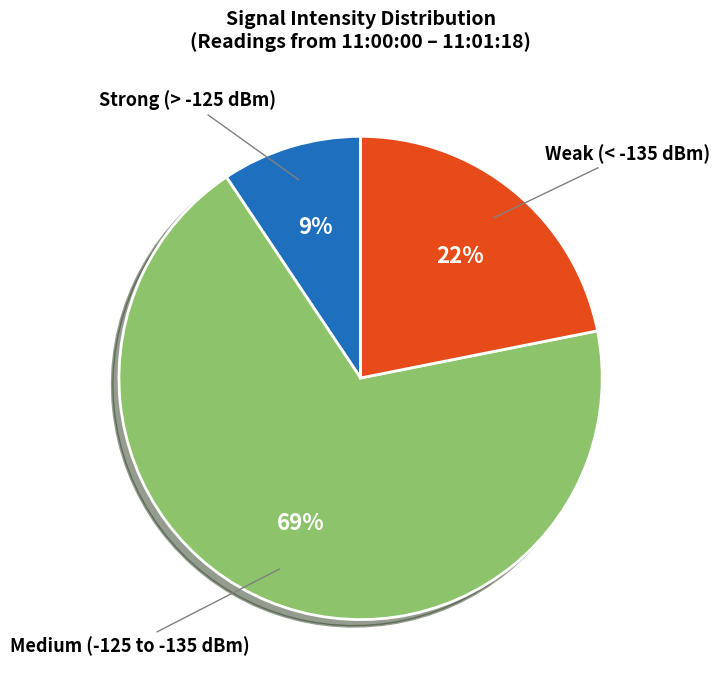

Does any single category account for the majority?

Yes